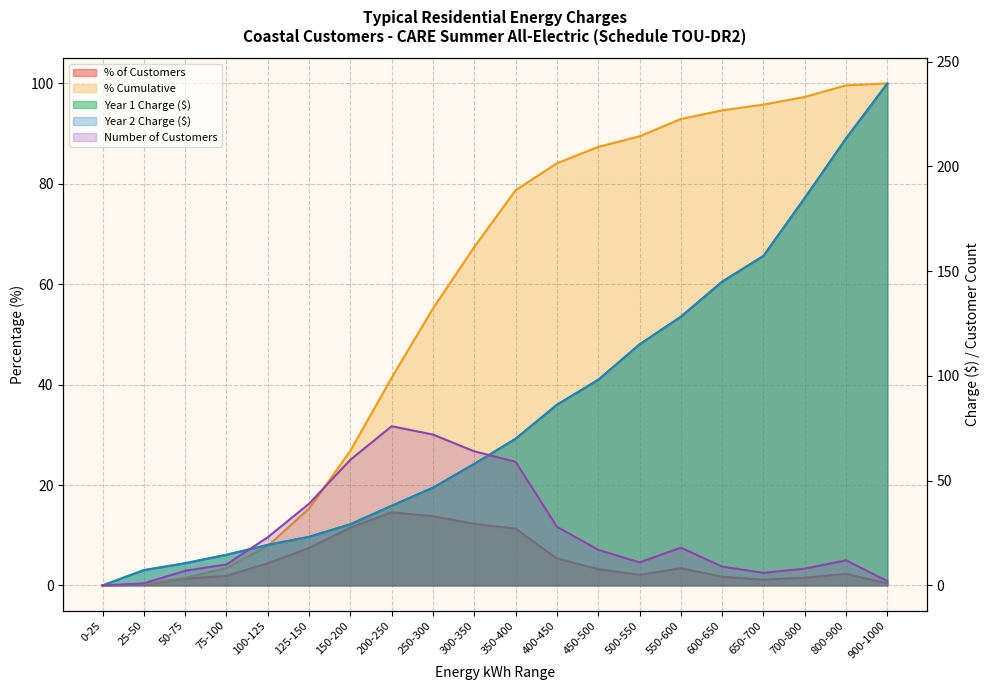

List the series in order of their peak value, highest first.

Year 1 Charge ($), Year 2 Charge ($), % Cumulative, Number of Customers, % of Customers